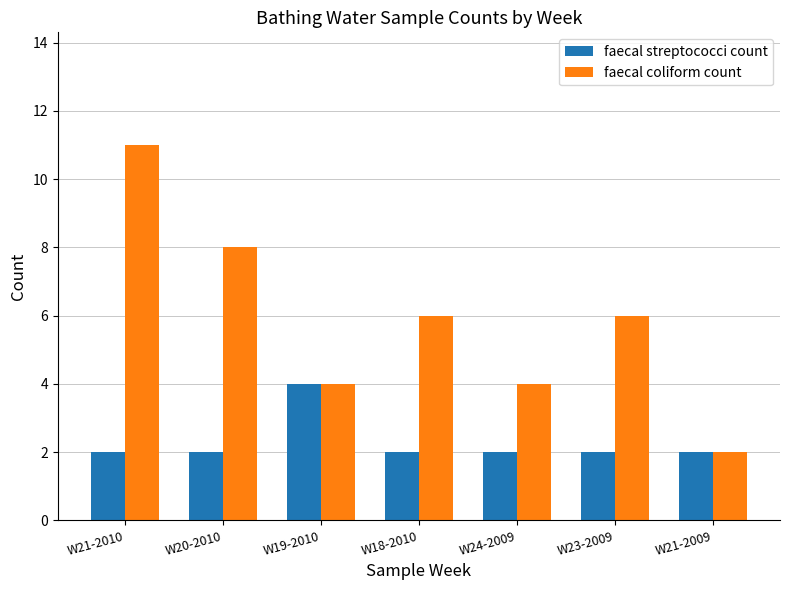

Reading left to right, extract all data points from this chart.

faecal streptococci count: 2	2	4	2	2	2	2
faecal coliform count: 11	8	4	6	4	6	2